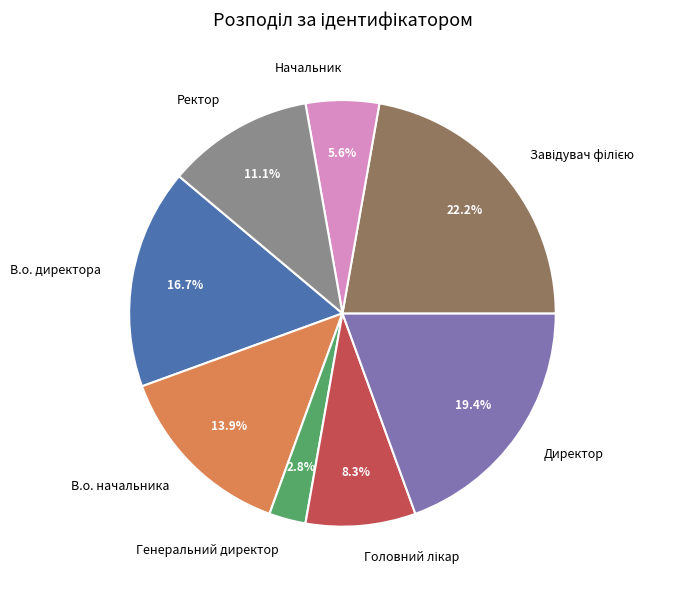

To the nearest percent, what percentage of the pie is Генеральний директор?

3%